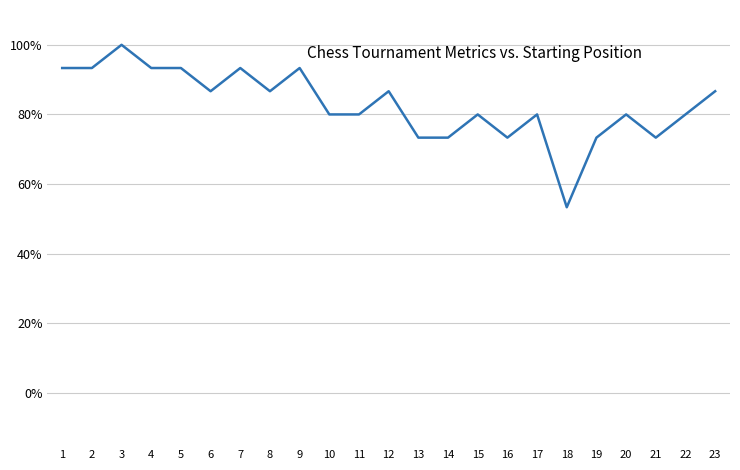

How many interior local peaks (higher than both neighbors) does the data have?

7